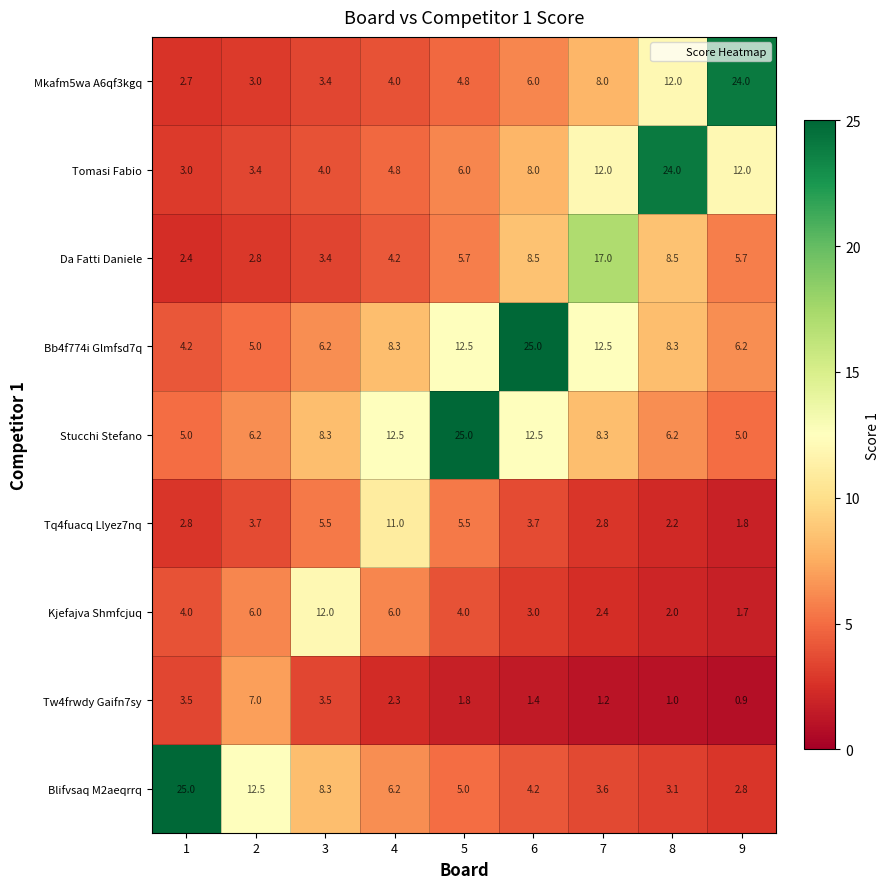

Which series has the widest spread of values?

Blifvsaq M2aeqrrq